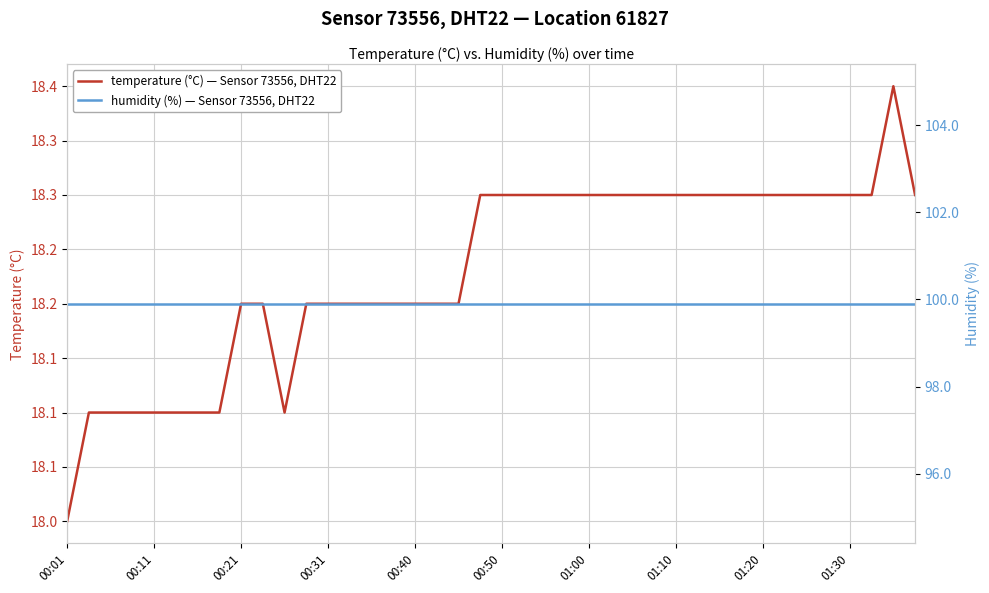

True or false: humidity (%) — Sensor 73556, DHT22 has more than 1 points higher than both neighbors.

False